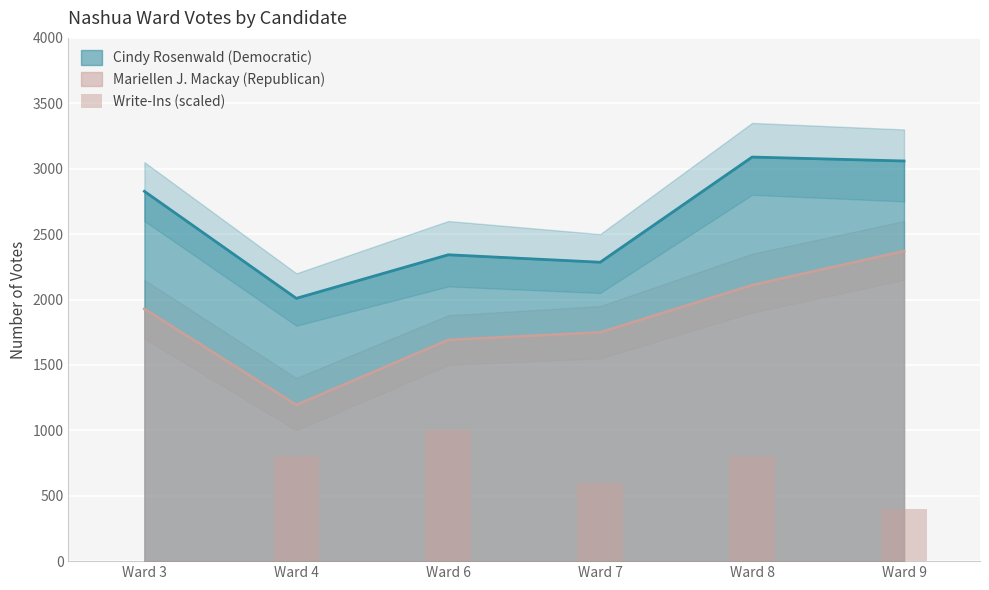

True or false: Mariellen J. Mackay (Republican) and Cindy Rosenwald (Democratic) intersect in this chart.

False